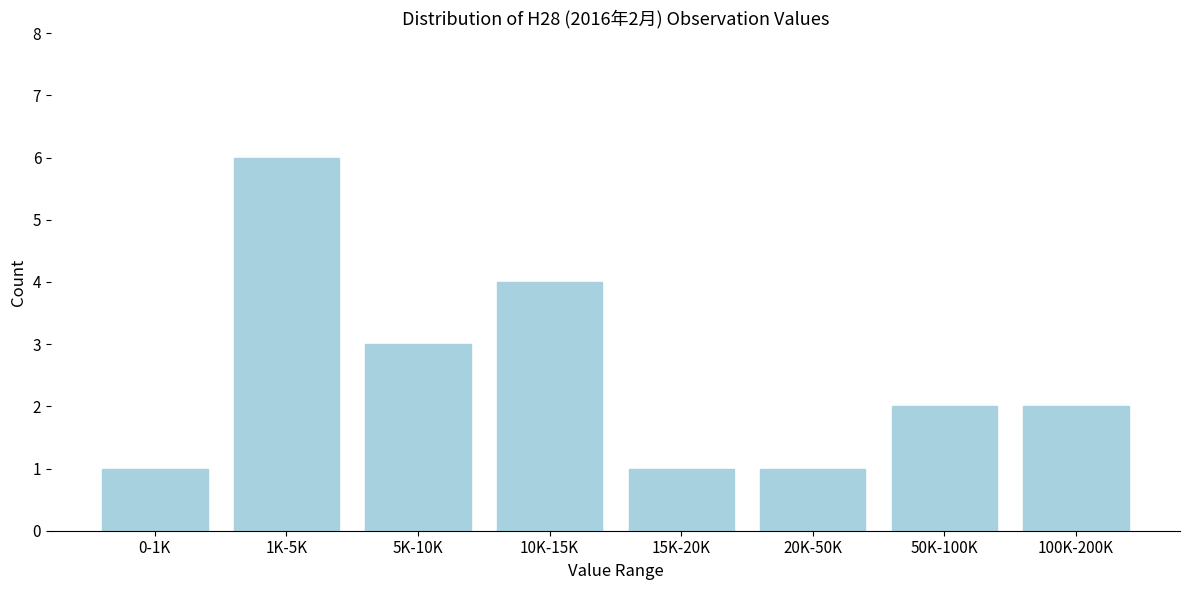

Reading left to right, what are all the values shown in this chart?

1	6	3	4	1	1	2	2